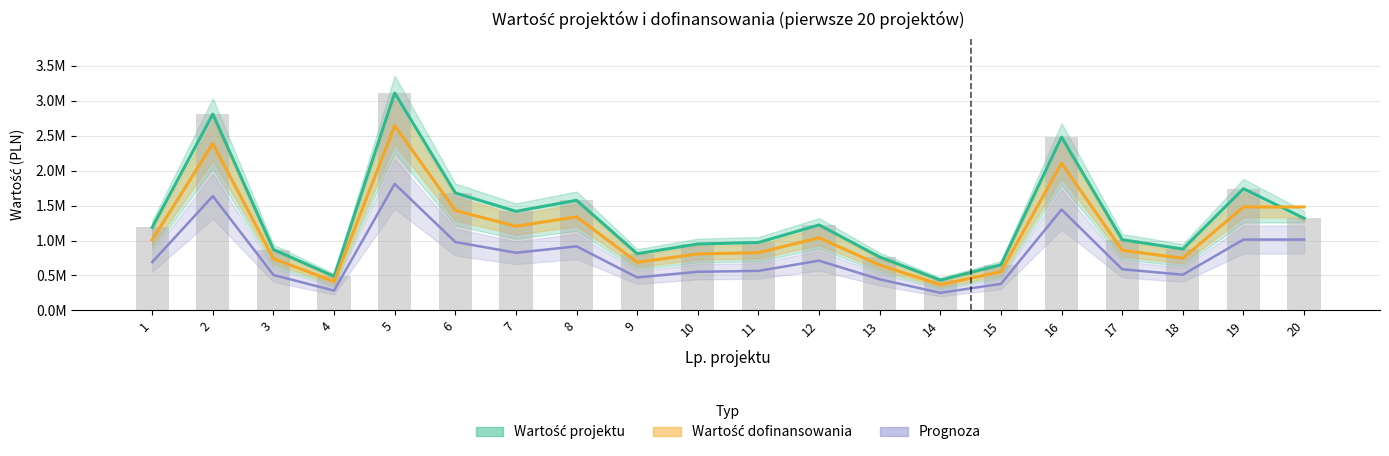

What is the sum of the Wartość dofinansowania values at 3 and 17?

1600082.3